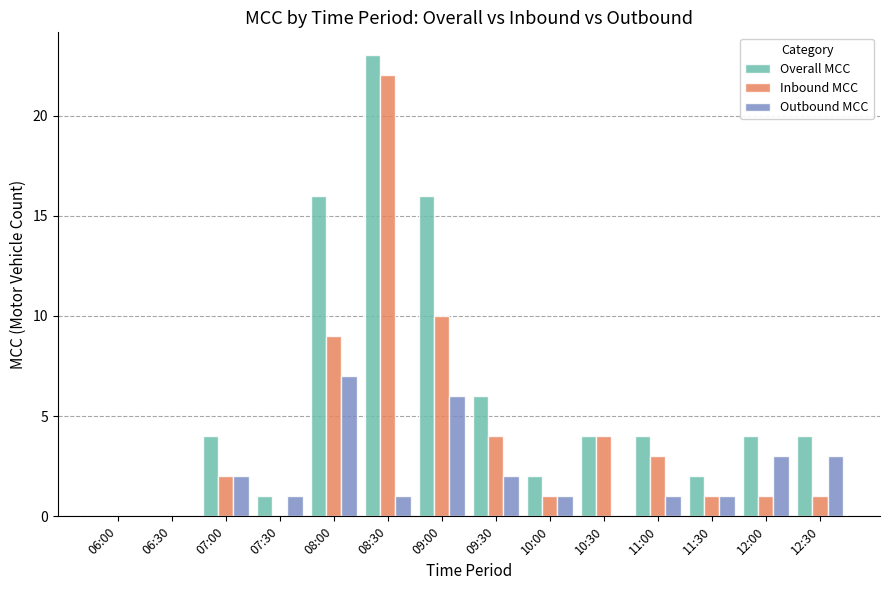

Which series changed the most between 09:00 and 10:00?

Overall MCC